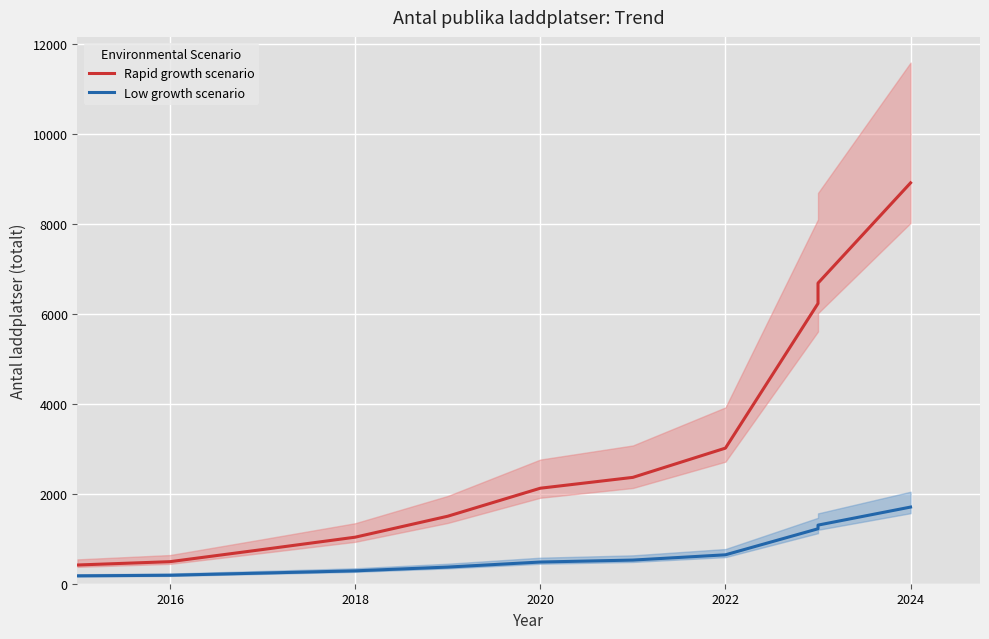

What is the sum of all Rapid growth scenario values?

33511.0